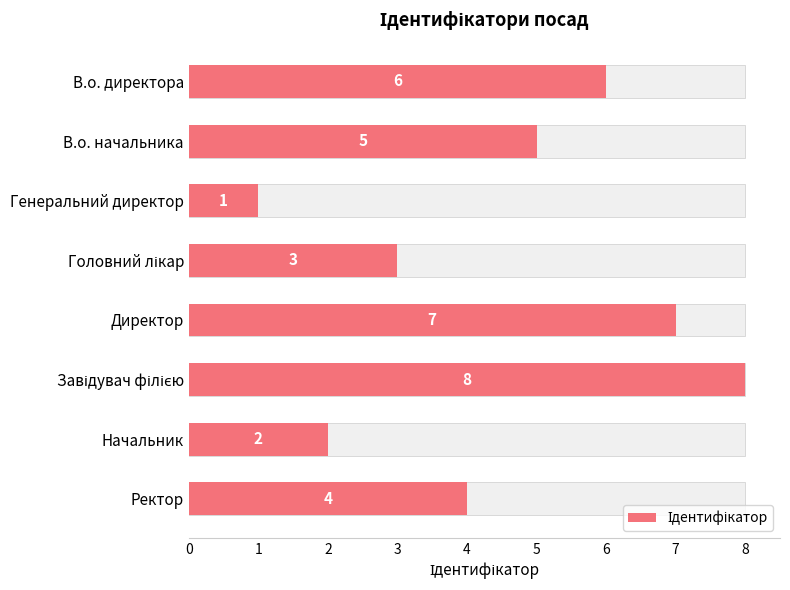

Is it true that the value at 7 is 7?

False